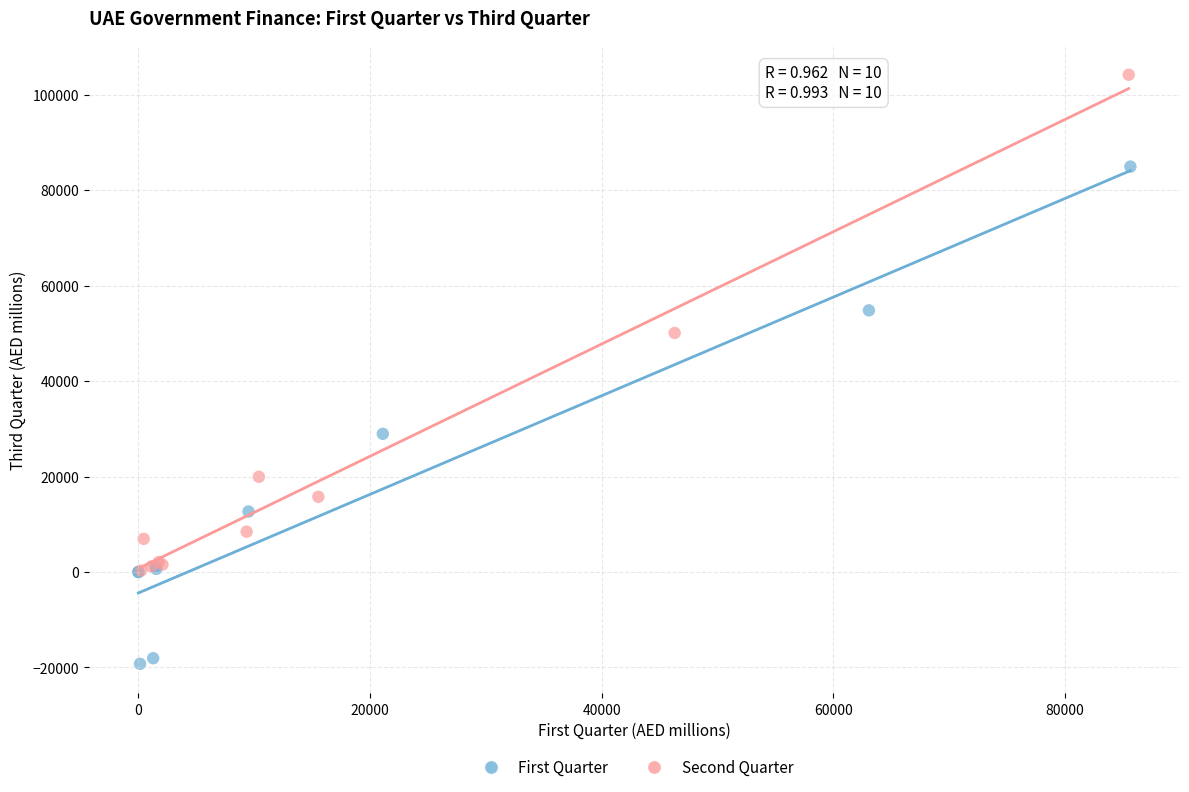

What are all the series names shown in the legend?

First Quarter, Second Quarter